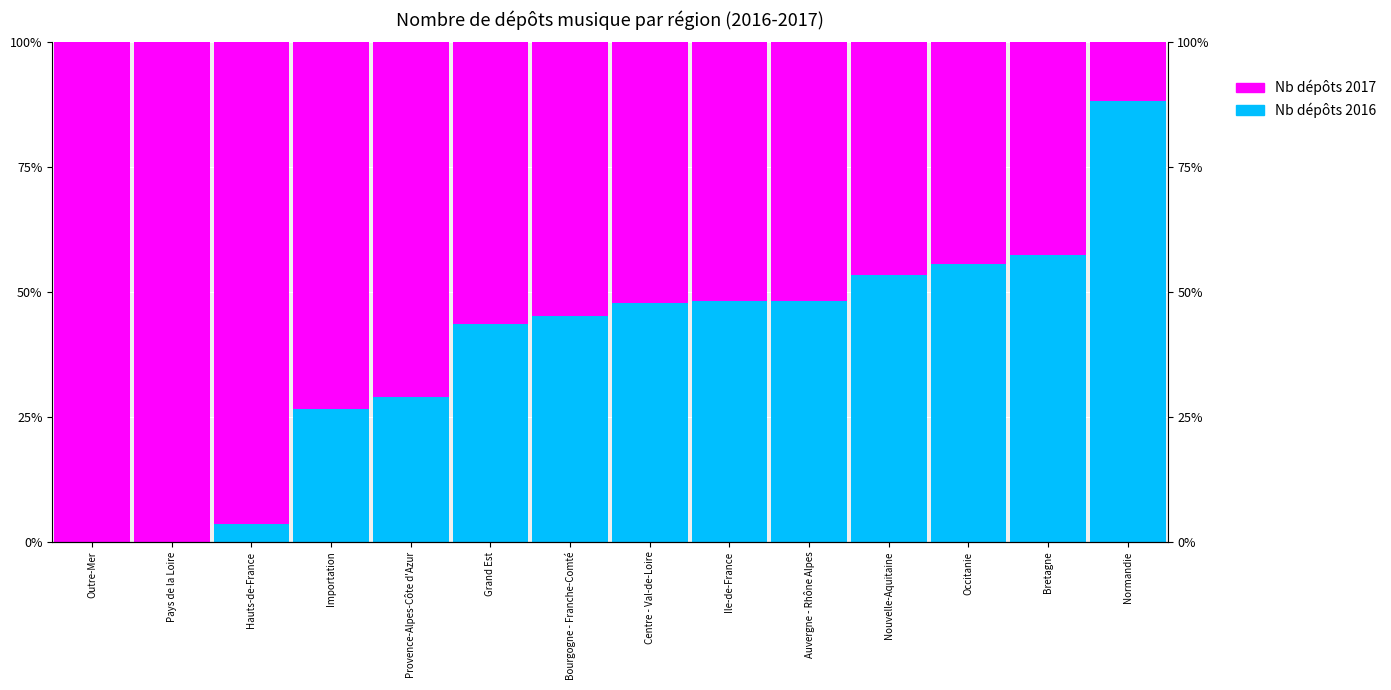

Read the Nb dépôts 2017 value at Occitanie.

44.4